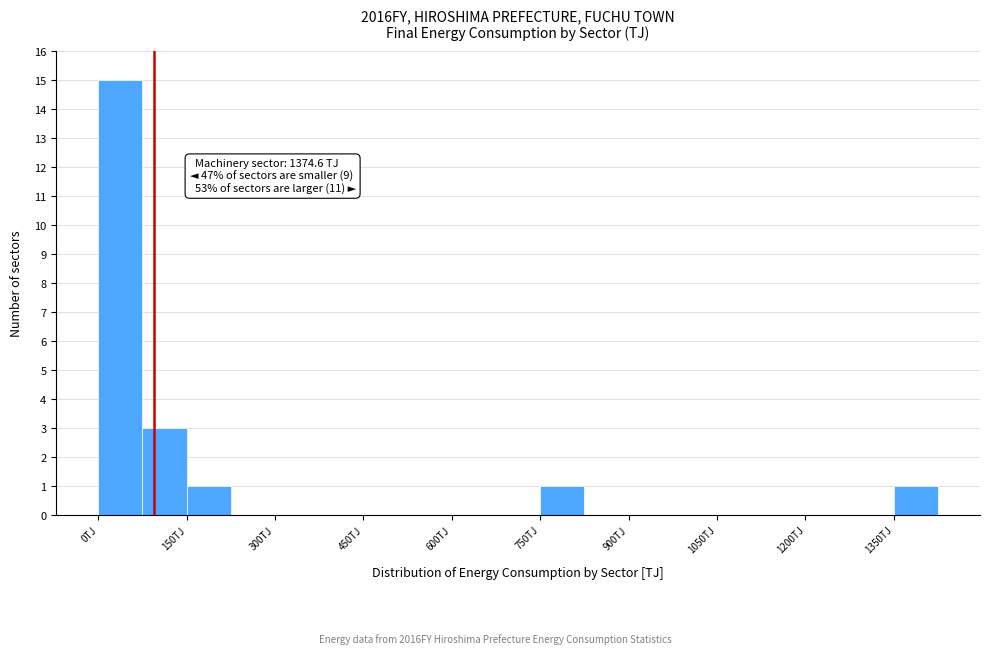

Read against the x-axis, roughly where is the centre of the tallest bar?

40